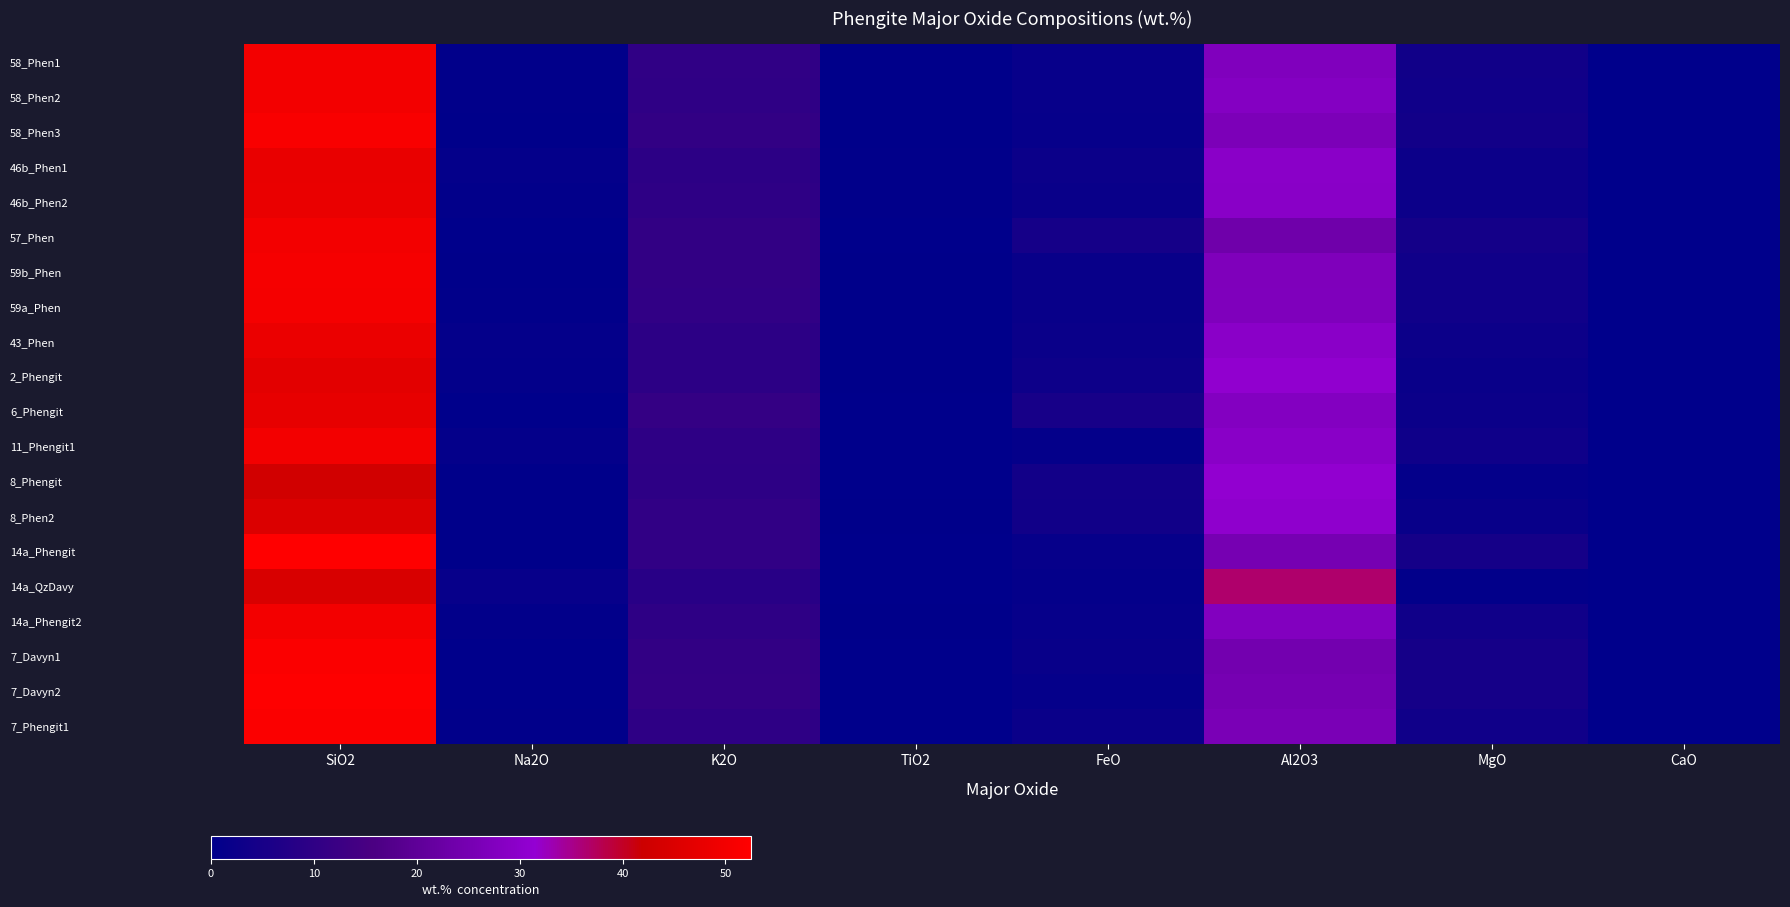

How many distinct data groups are displayed?

20